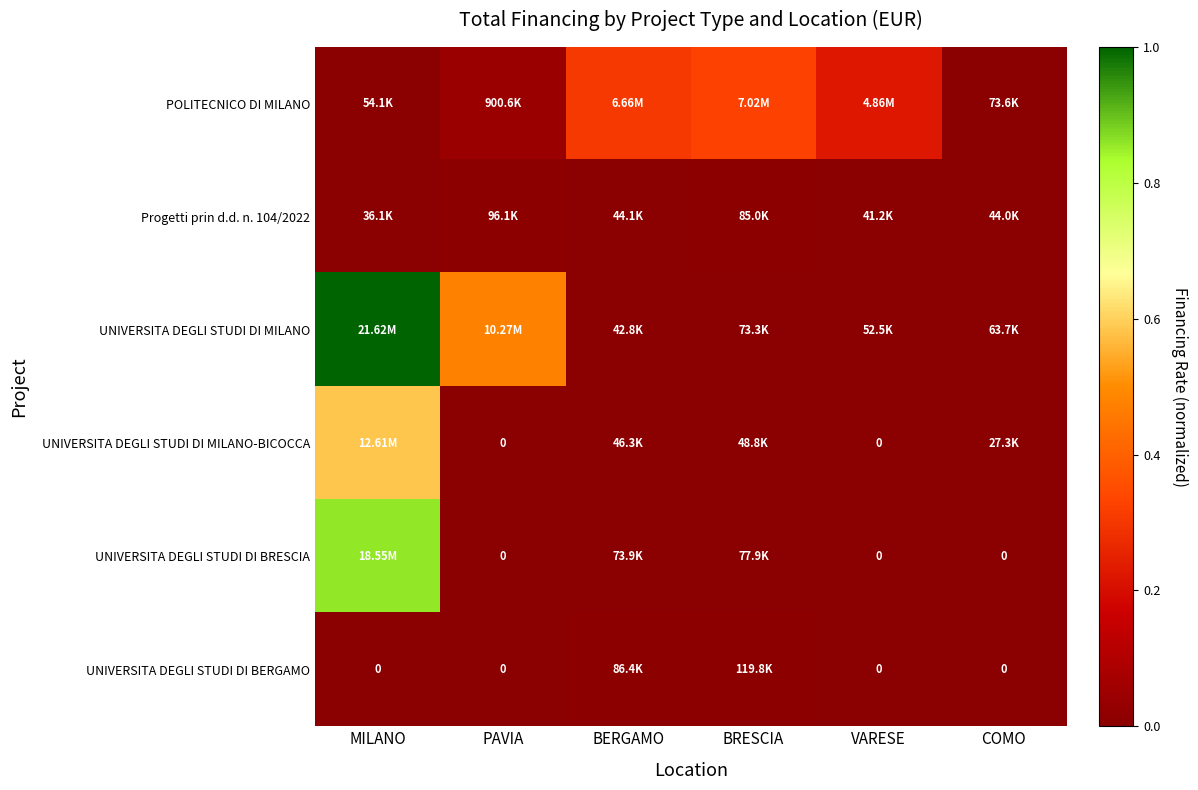

Which series has the largest total across all categories?

UNIVERSITA DEGLI STUDI DI MILANO